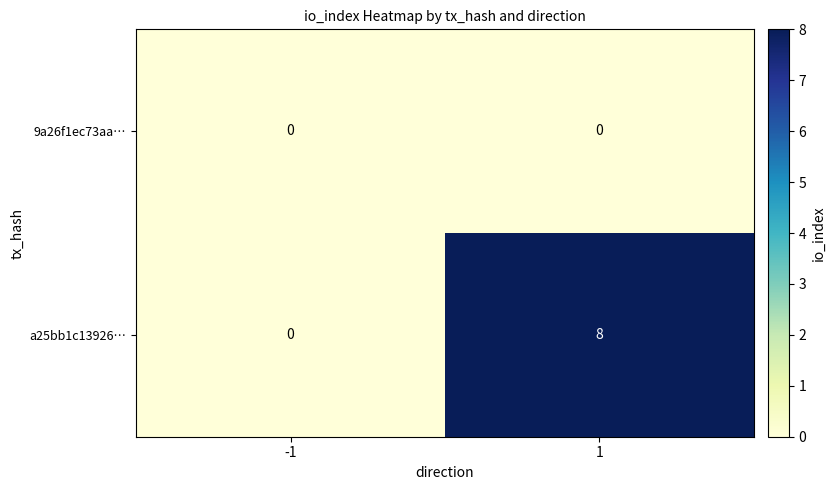

What is the difference between the a25bb1c13926… values at -1 and 1?

8